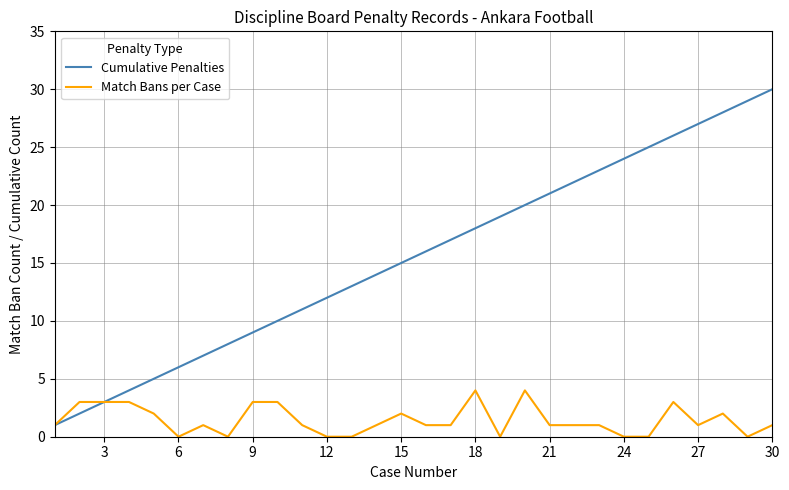

Reading left to right, list all the values displayed in this chart.

Cumulative Penalties: 1	2	3	4	5	6	7	8	9	10	11	12	13	14	15	16	17	18	19	20	21	22	23	24	25	26	27	28	29	30
Match Bans per Case: 1	3	3	3	2	0	1	0	3	3	1	0	0	1	2	1	1	4	0	4	1	1	1	0	0	3	1	2	0	1